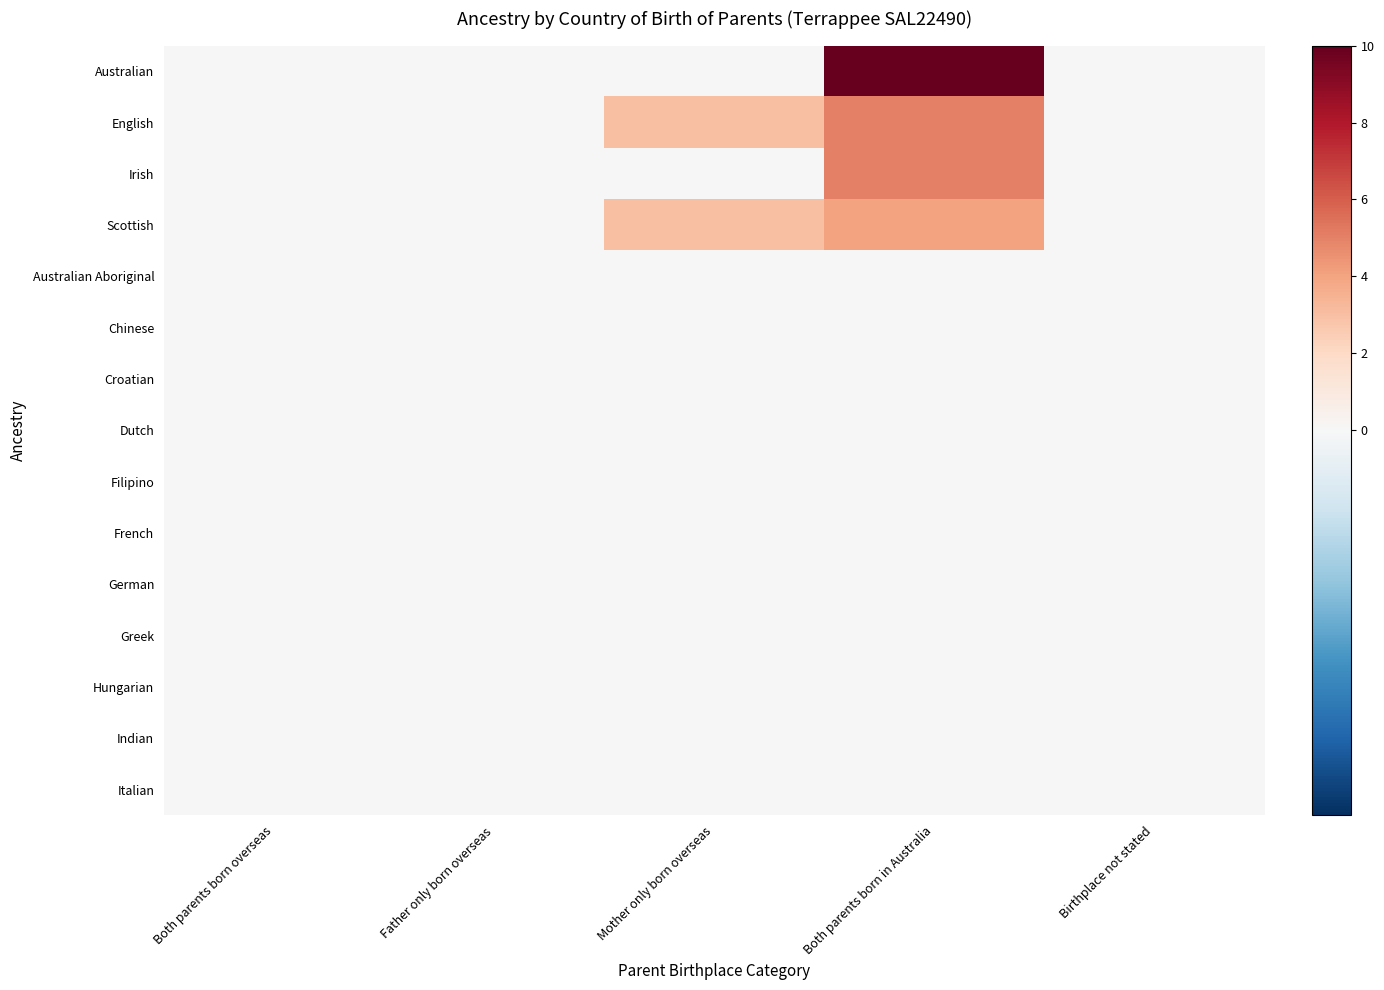

Reading left to right, extract all data points from this chart.

Australian: Both parents born overseas=0	Father only born overseas=0	Mother only born overseas=0	Both parents born in Australia=10	Birthplace not stated=0
English: Both parents born overseas=0	Father only born overseas=0	Mother only born overseas=3	Both parents born in Australia=5	Birthplace not stated=0
Irish: Both parents born overseas=0	Father only born overseas=0	Mother only born overseas=0	Both parents born in Australia=5	Birthplace not stated=0
Scottish: Both parents born overseas=0	Father only born overseas=0	Mother only born overseas=3	Both parents born in Australia=4	Birthplace not stated=0
Australian Aboriginal: Both parents born overseas=0	Father only born overseas=0	Mother only born overseas=0	Both parents born in Australia=0	Birthplace not stated=0
Chinese: Both parents born overseas=0	Father only born overseas=0	Mother only born overseas=0	Both parents born in Australia=0	Birthplace not stated=0
Croatian: Both parents born overseas=0	Father only born overseas=0	Mother only born overseas=0	Both parents born in Australia=0	Birthplace not stated=0
Dutch: Both parents born overseas=0	Father only born overseas=0	Mother only born overseas=0	Both parents born in Australia=0	Birthplace not stated=0
Filipino: Both parents born overseas=0	Father only born overseas=0	Mother only born overseas=0	Both parents born in Australia=0	Birthplace not stated=0
French: Both parents born overseas=0	Father only born overseas=0	Mother only born overseas=0	Both parents born in Australia=0	Birthplace not stated=0
German: Both parents born overseas=0	Father only born overseas=0	Mother only born overseas=0	Both parents born in Australia=0	Birthplace not stated=0
Greek: Both parents born overseas=0	Father only born overseas=0	Mother only born overseas=0	Both parents born in Australia=0	Birthplace not stated=0
Hungarian: Both parents born overseas=0	Father only born overseas=0	Mother only born overseas=0	Both parents born in Australia=0	Birthplace not stated=0
Indian: Both parents born overseas=0	Father only born overseas=0	Mother only born overseas=0	Both parents born in Australia=0	Birthplace not stated=0
Italian: Both parents born overseas=0	Father only born overseas=0	Mother only born overseas=0	Both parents born in Australia=0	Birthplace not stated=0